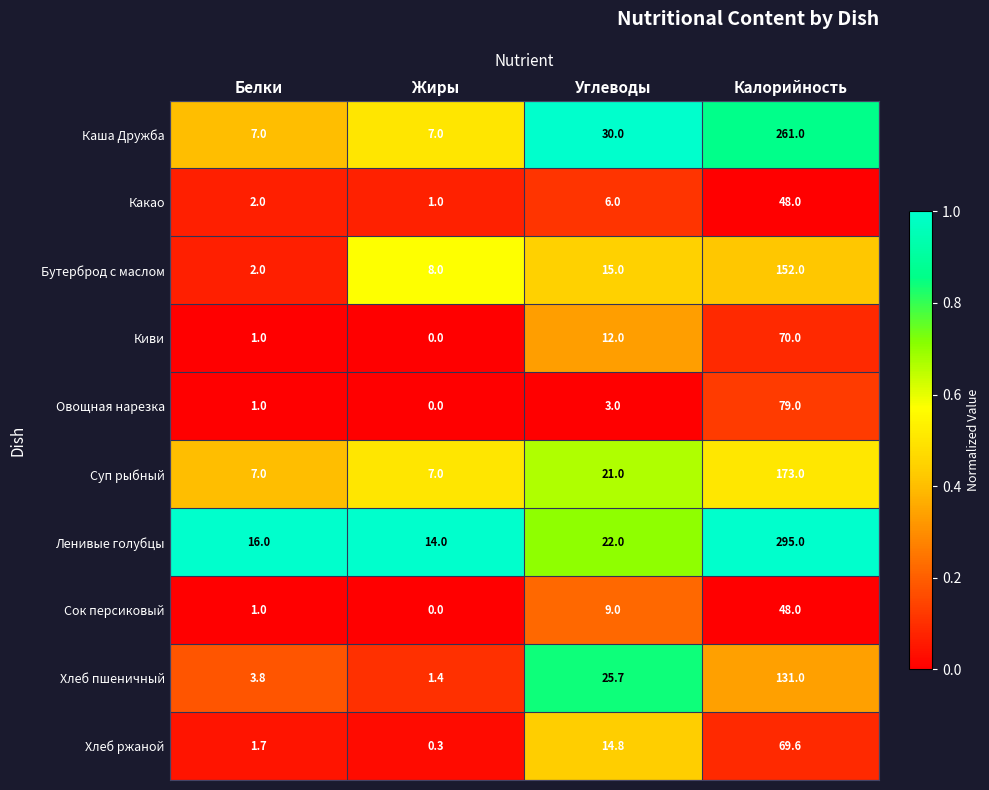

What is the difference between the maximum and minimum values in the Сок персиковый series?

48.0